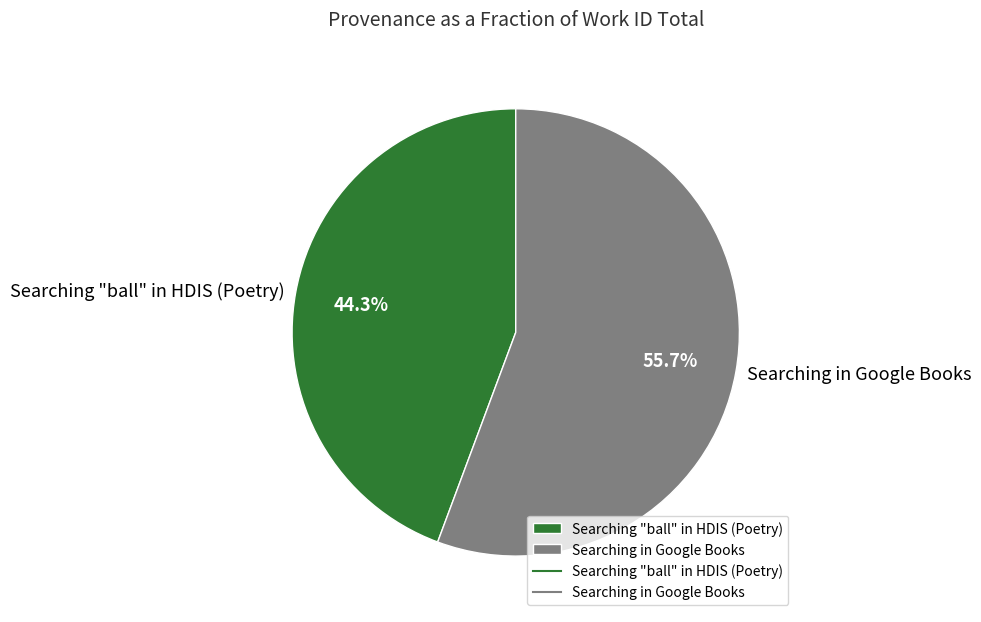

What percentage is the Searching in Google Books slice, to the nearest percent?

56%